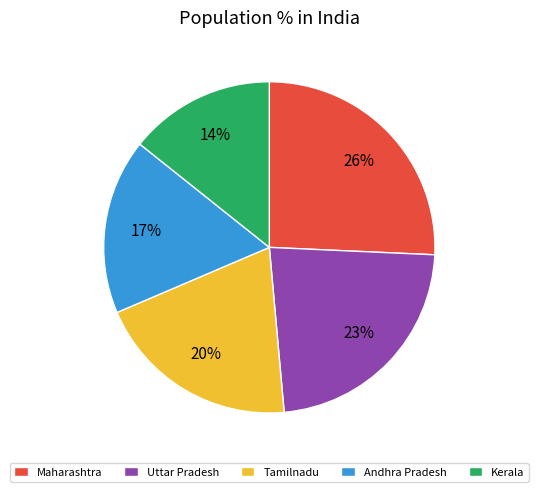

Between Kerala and Andhra Pradesh, which is larger?

Andhra Pradesh